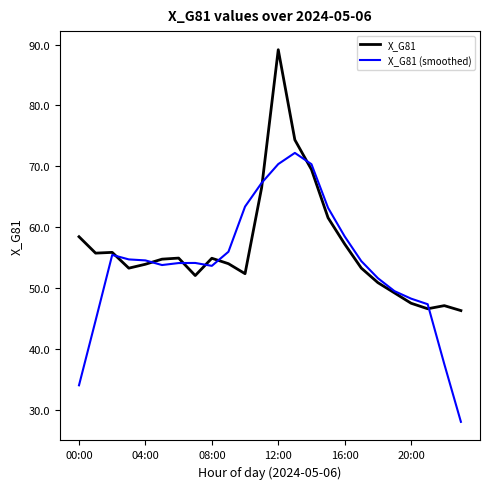

What is the minimum value for X_G81 (smoothed)?

28.0